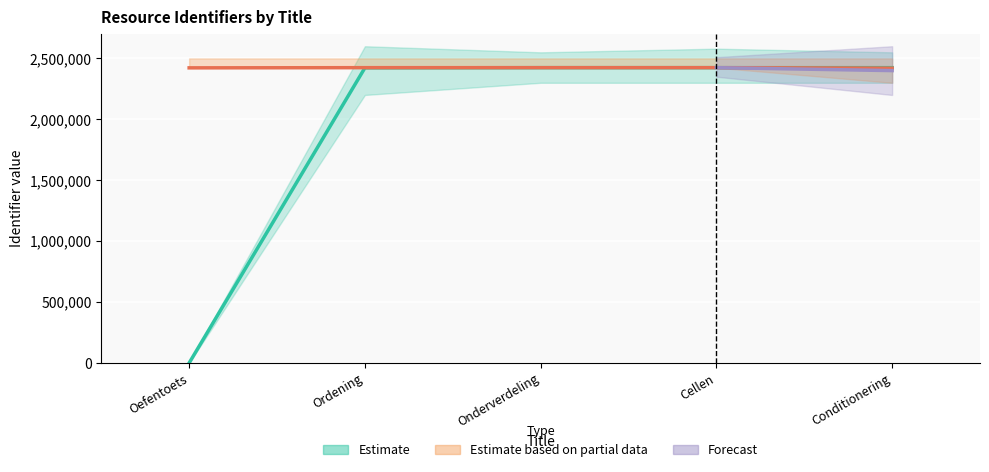

Which label corresponds to the smallest value in the chart?

Oefentoets